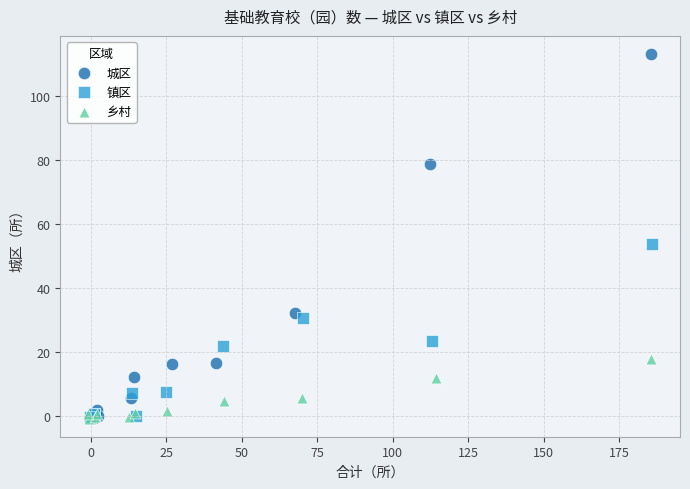

What are all the series names shown in the legend?

城区, 镇区, 乡村